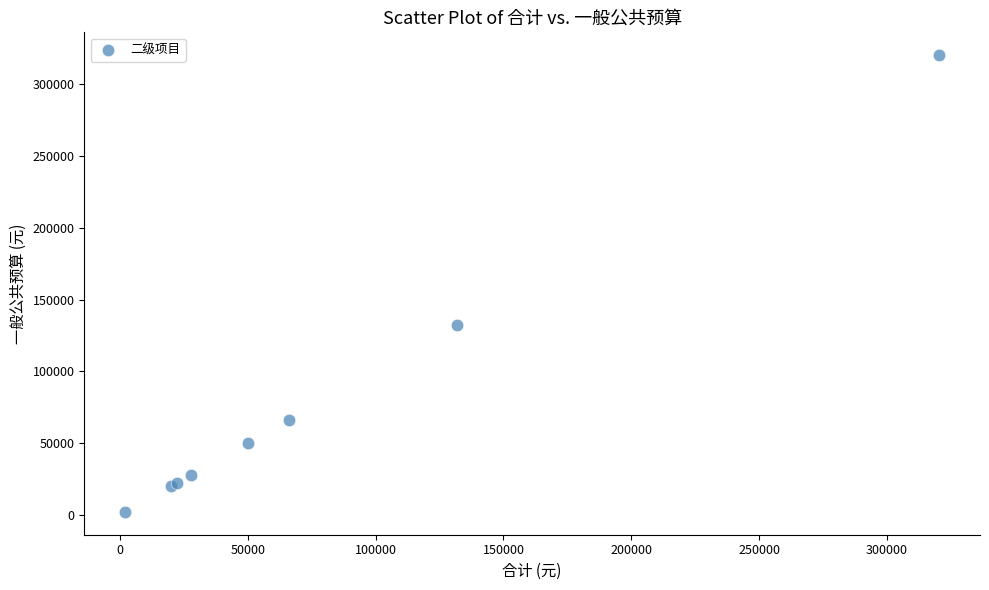

What Y value in the scatter plot is closest to 161200?

132000